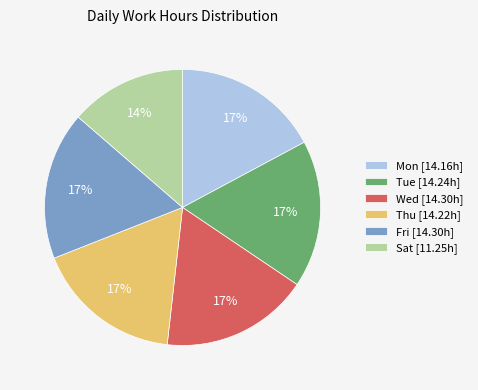

To the nearest percent, what portion does Tue represent?

17%